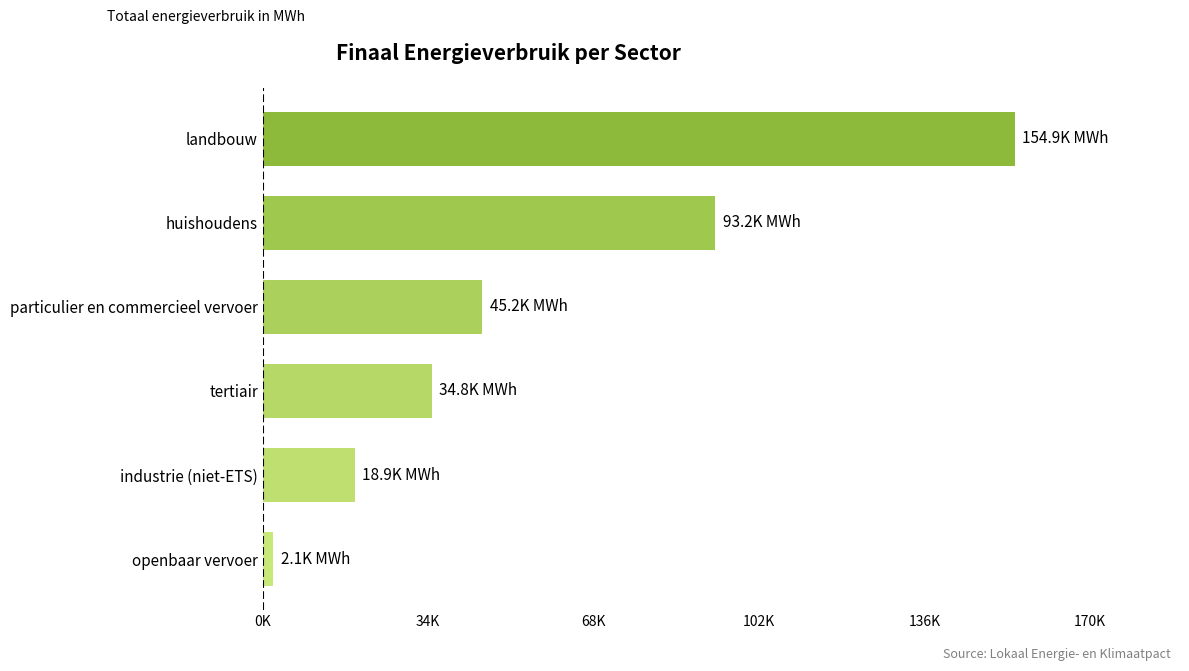

What is the maximum value shown in the chart?

154937.1